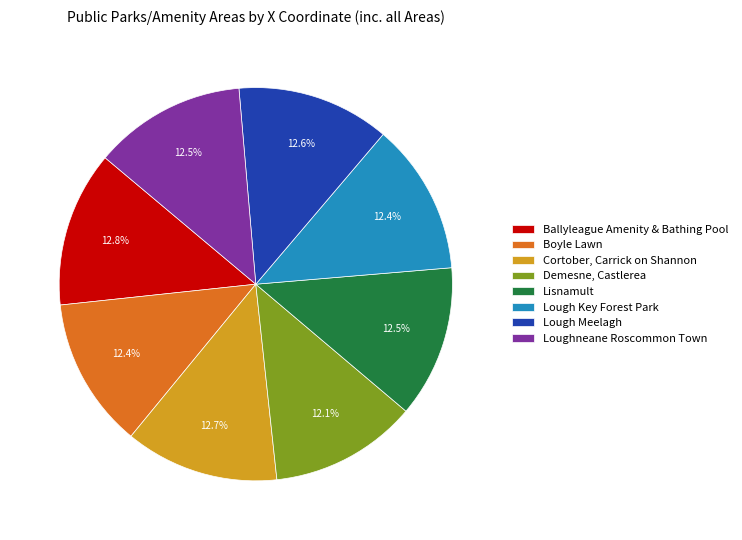

The Boyle Lawn slice represents 12% of the pie. True or false?

True